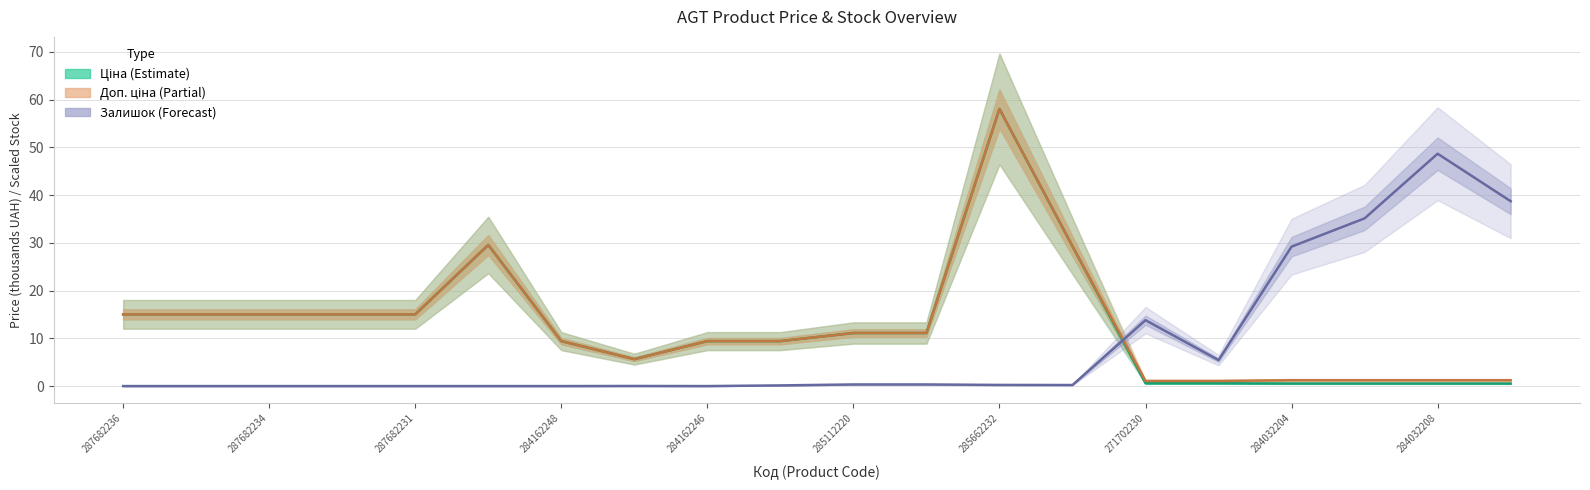

The Ціна (Estimate) series shows 99.2 at 285662232. True or false?

False